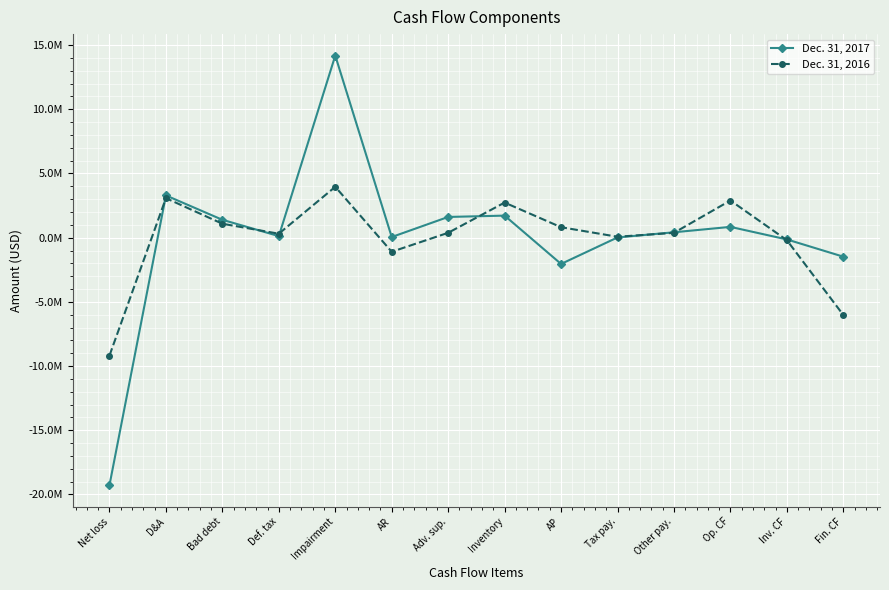

Does the chart display data point markers on the line(s)?

Yes